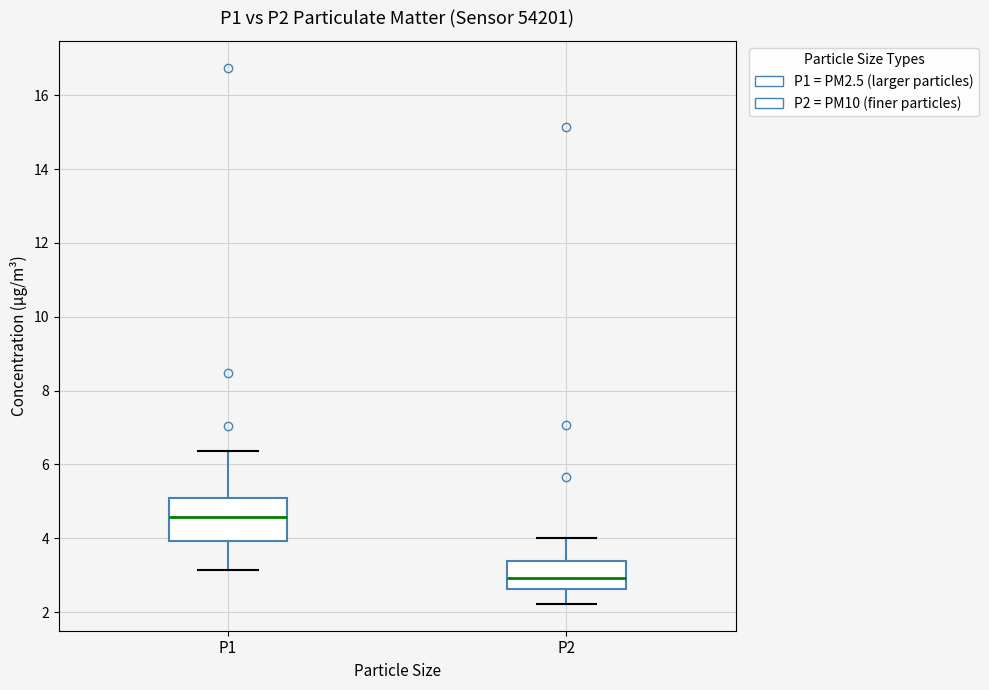

Reading left to right, transcribe this box plot: for each box, give where its median line is, the range the box spans, and where its two whiskers end, as read against the y-axis. The values are not printed on the chart, so give them approximately, as read against the axis.

P1: median 4.6, box 4.0 to 5.2, whiskers 3.2 to 6.4
P2: median 3.0, box 2.6 to 3.4, whiskers 2.2 to 4.0